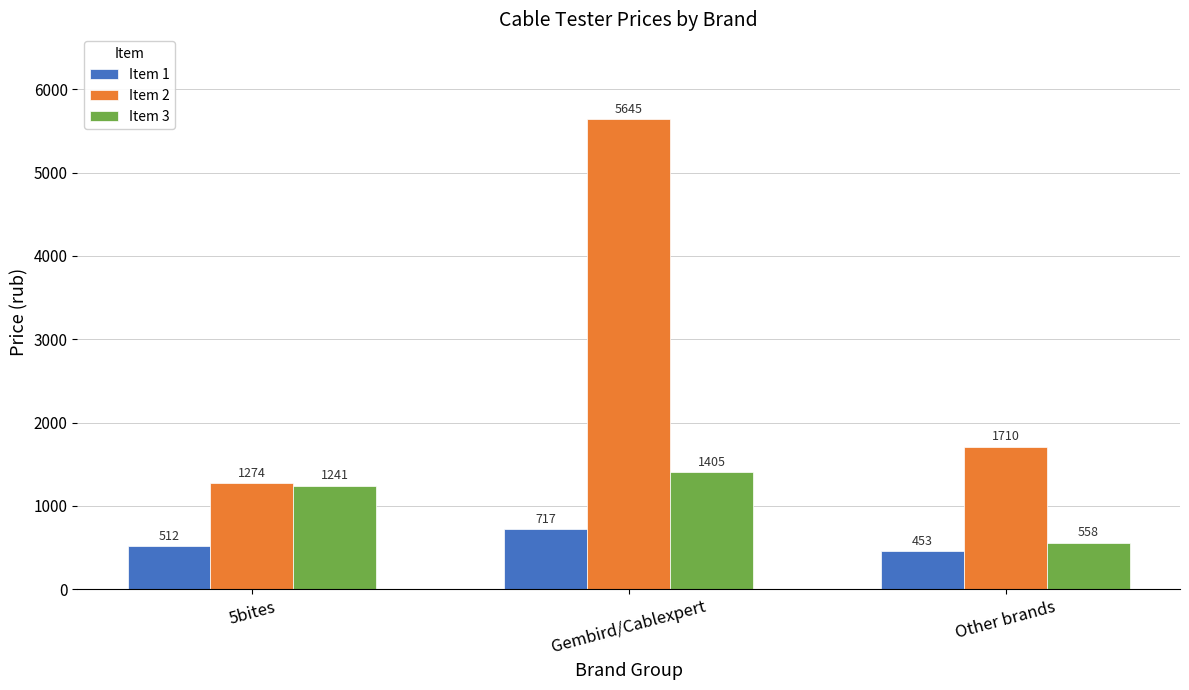

Rank the series by their average value, from highest to lowest.

Item 2, Item 3, Item 1